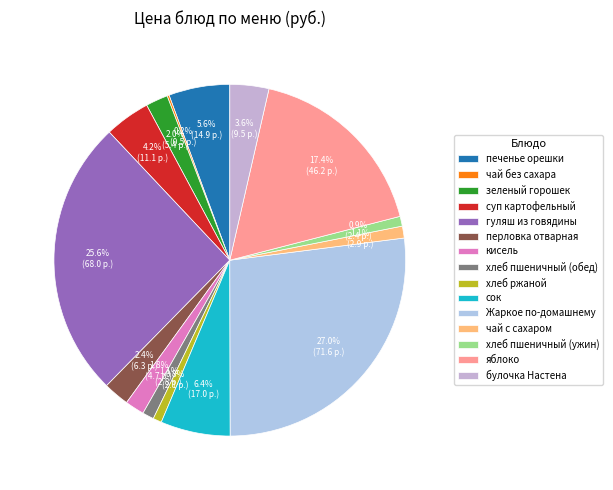

True or false: хлеб пшеничный (обед) accounts for 11% of the total.

False